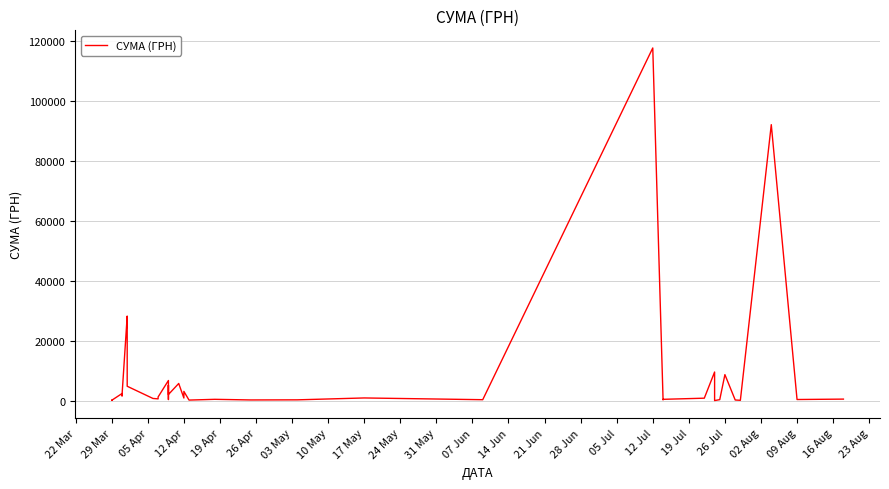

How many points are higher than both their immediate neighbors (excluding endpoints)?

13